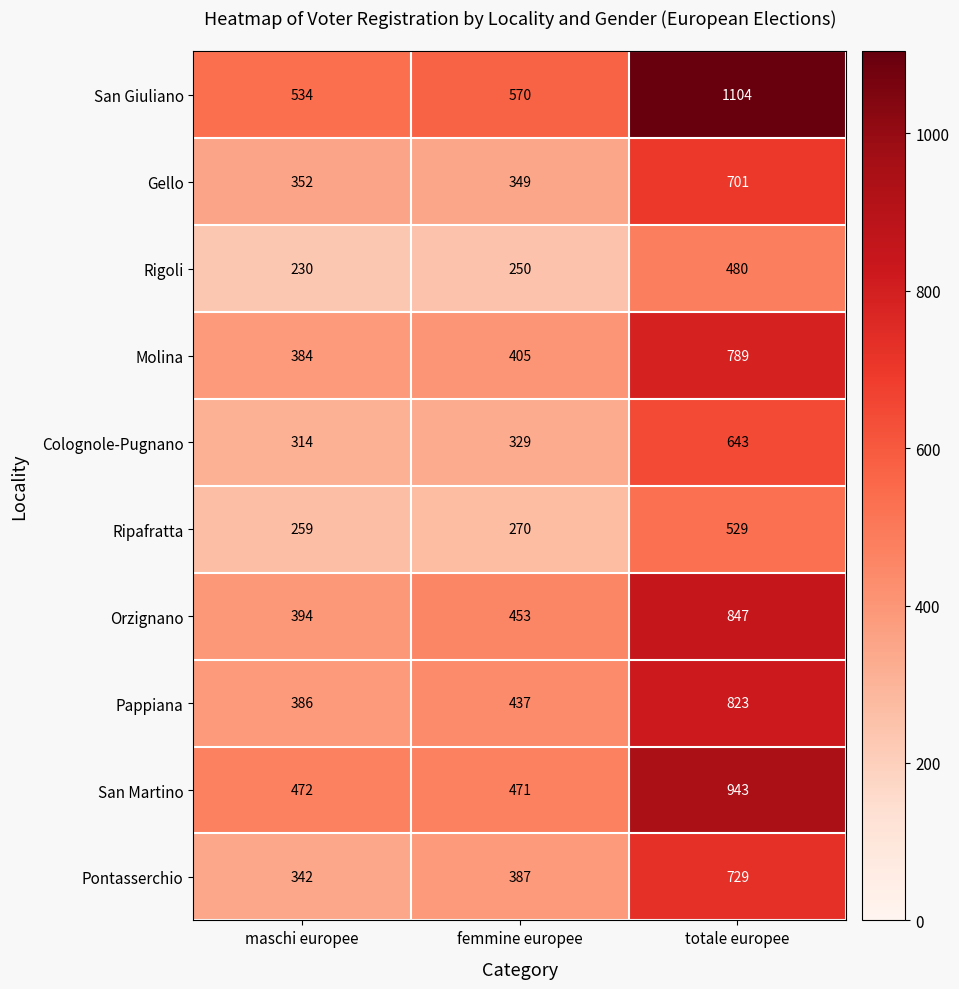

At which label is Colognole-Pugnano closest to 478?

femmine europee